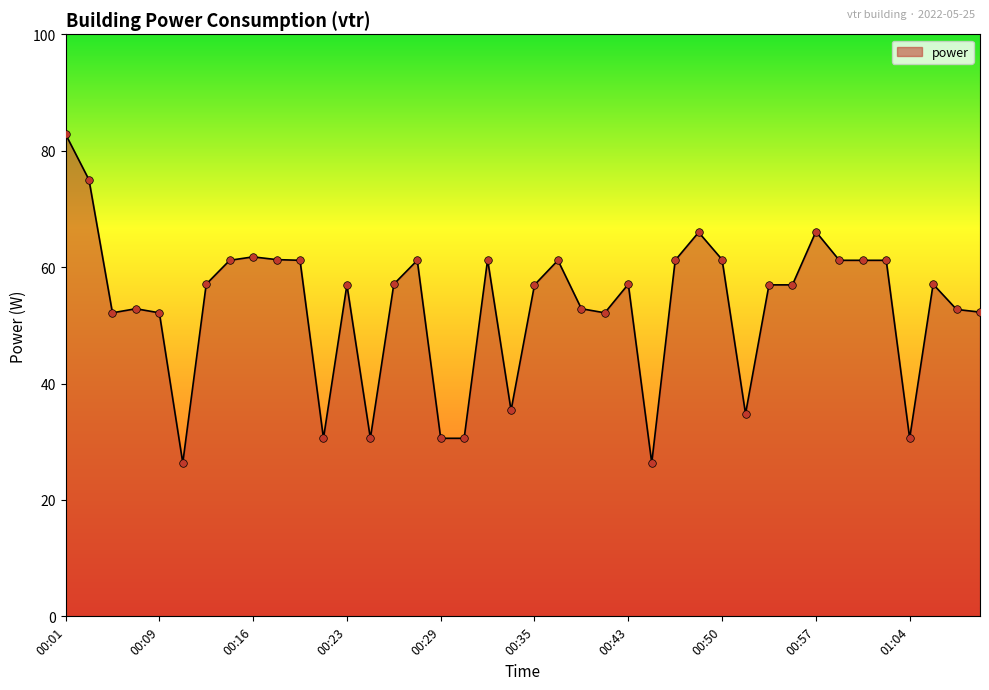

What is the minimum value shown in the chart?

26.4